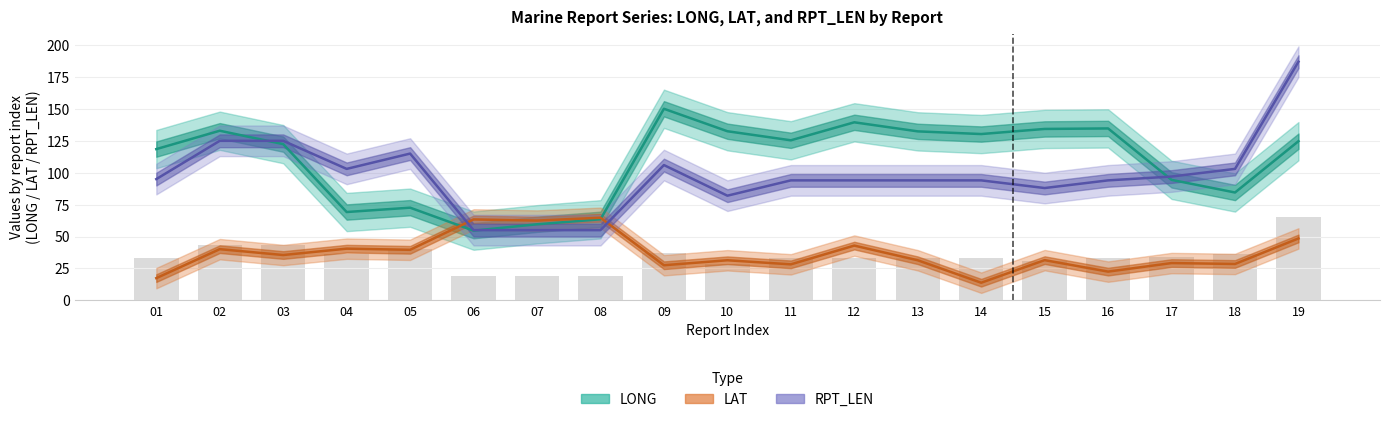

What is the difference between the second highest and second lowest values in the RPT_LEN series?

70.0